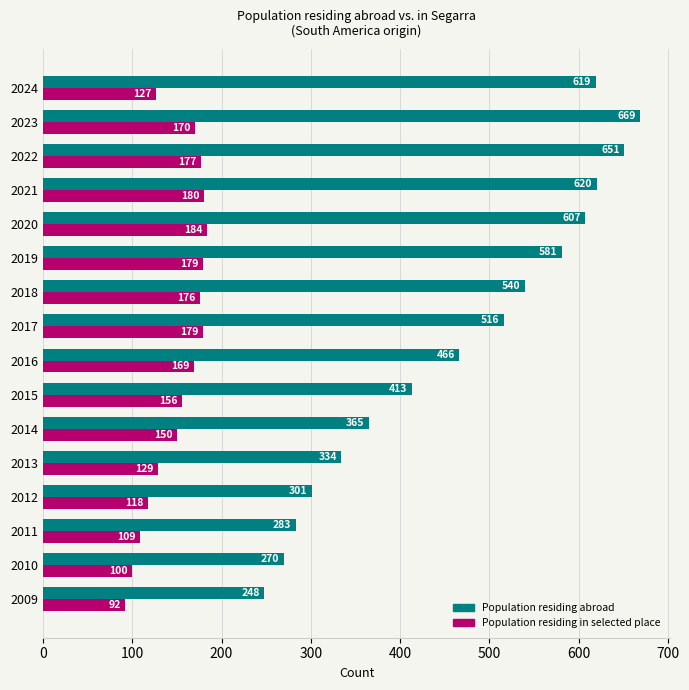

Is it true that Population residing abroad equals 77 at 2011?

False